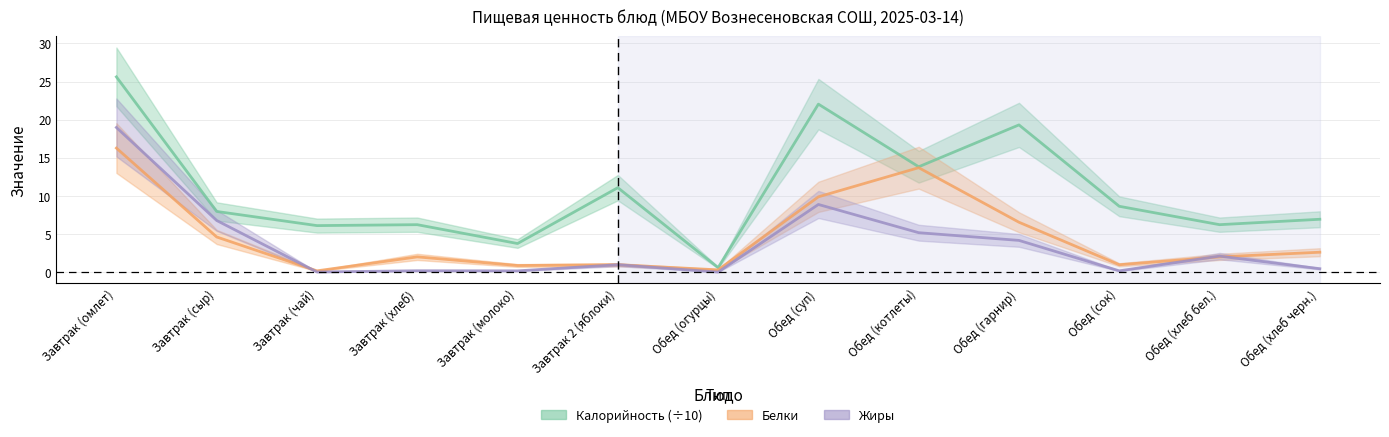

At how many categories does at least one series exceed 21?

2